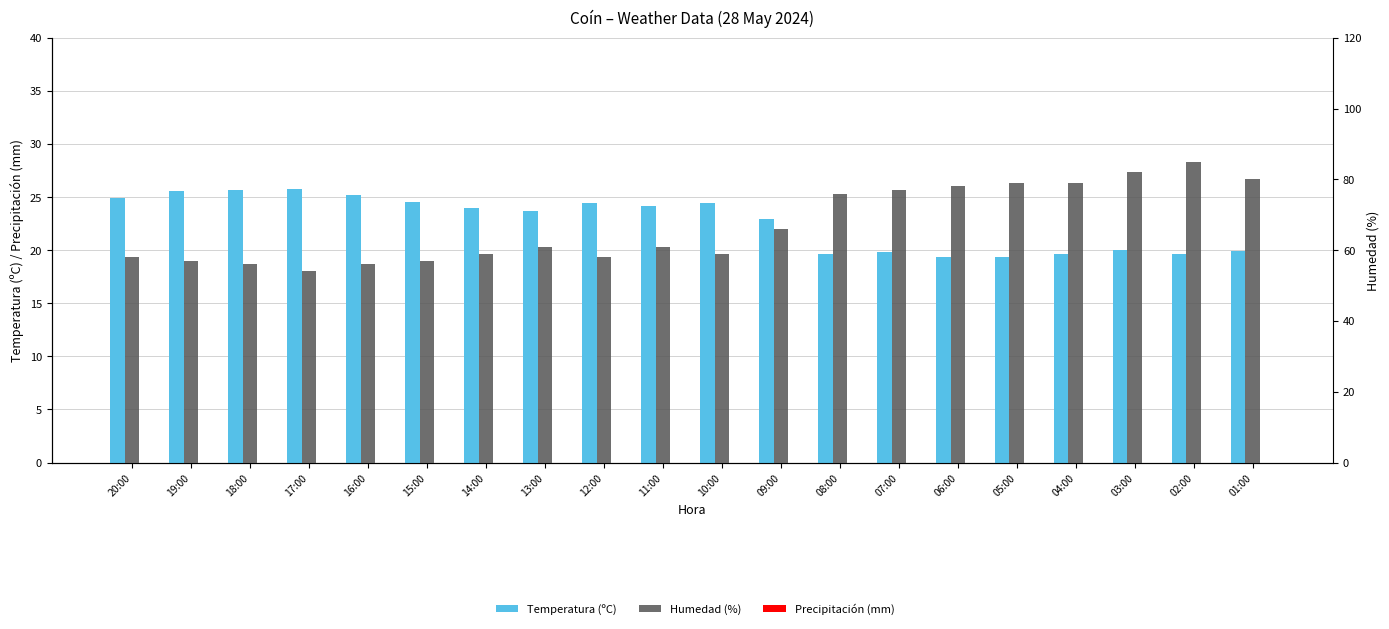

Reading right to left, transcribe all the data shown in this chart.

Temperatura (ºC): 19.9	19.6	20.0	19.6	19.4	19.4	19.8	19.6	22.9	24.4	24.2	24.4	23.7	24.0	24.5	25.2	25.8	25.7	25.6	24.9
Precipitación (mm): 0.0	0.0	0.0	0.0	0.0	0.0	0.0	0.0	0.0	0.0	0.0	0.0	0.0	0.0	0.0	0.0	0.0	0.0	0.0	0.0
Humedad (%): 80.0	85.0	82.0	79.0	79.0	78.0	77.0	76.0	66.0	59.0	61.0	58.0	61.0	59.0	57.0	56.0	54.0	56.0	57.0	58.0